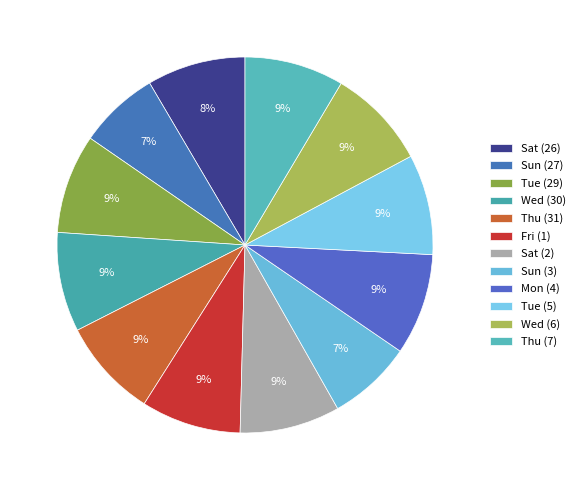

What is the smallest slice in the pie chart?

Sun (27)